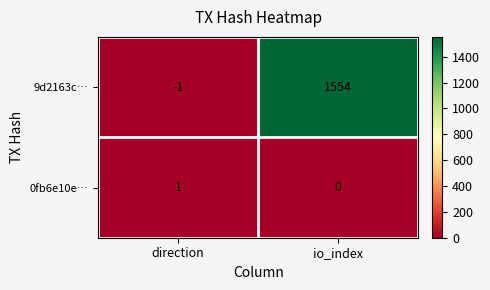

True or false: 9d2163c… has a value of 1554 at io_index.

True